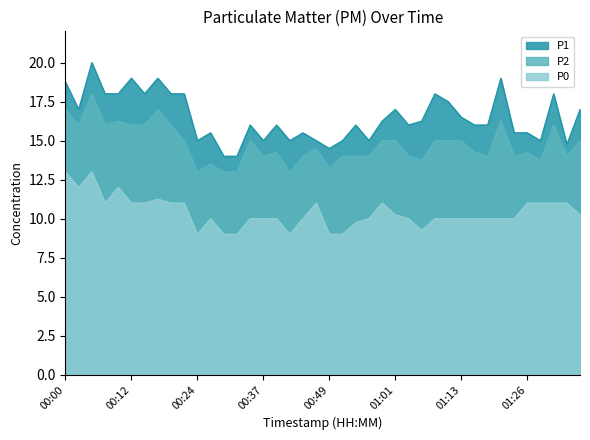

Is the value of P0 at 01:26 greater than the value of P2 at 00:51?

No